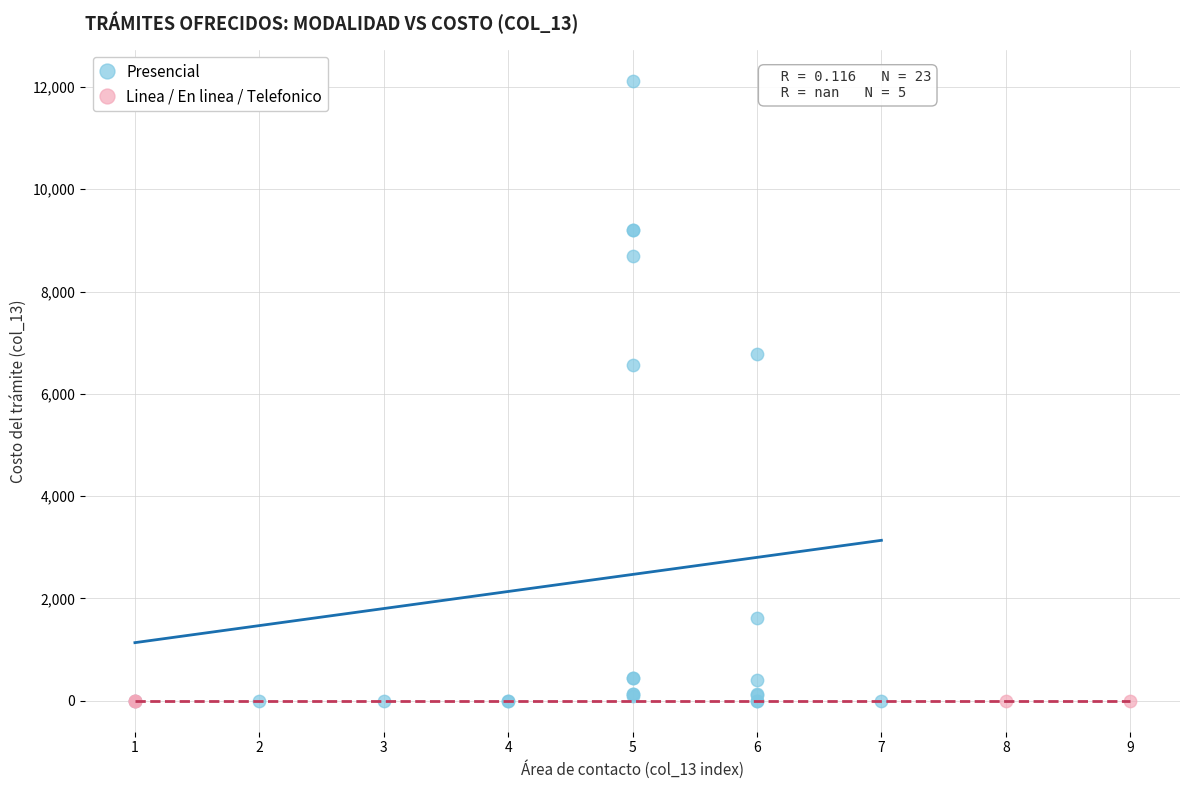

Which series contains the highest Y value?

Presencial